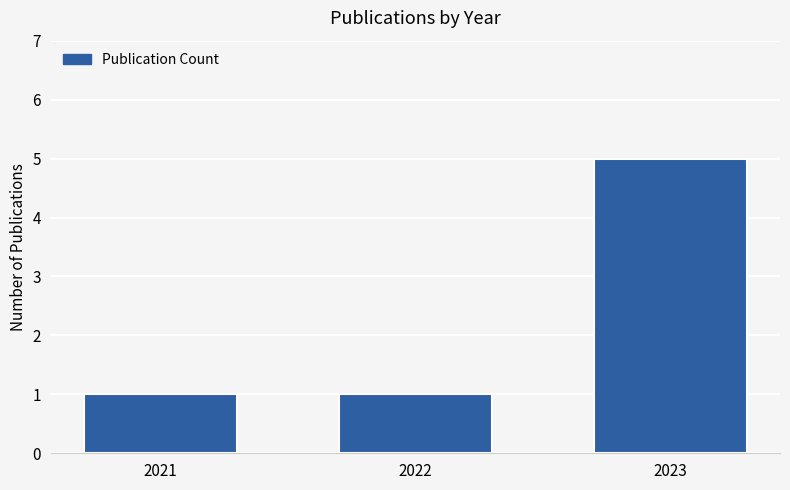

What is the change in value from 2022 to 2023?

+4